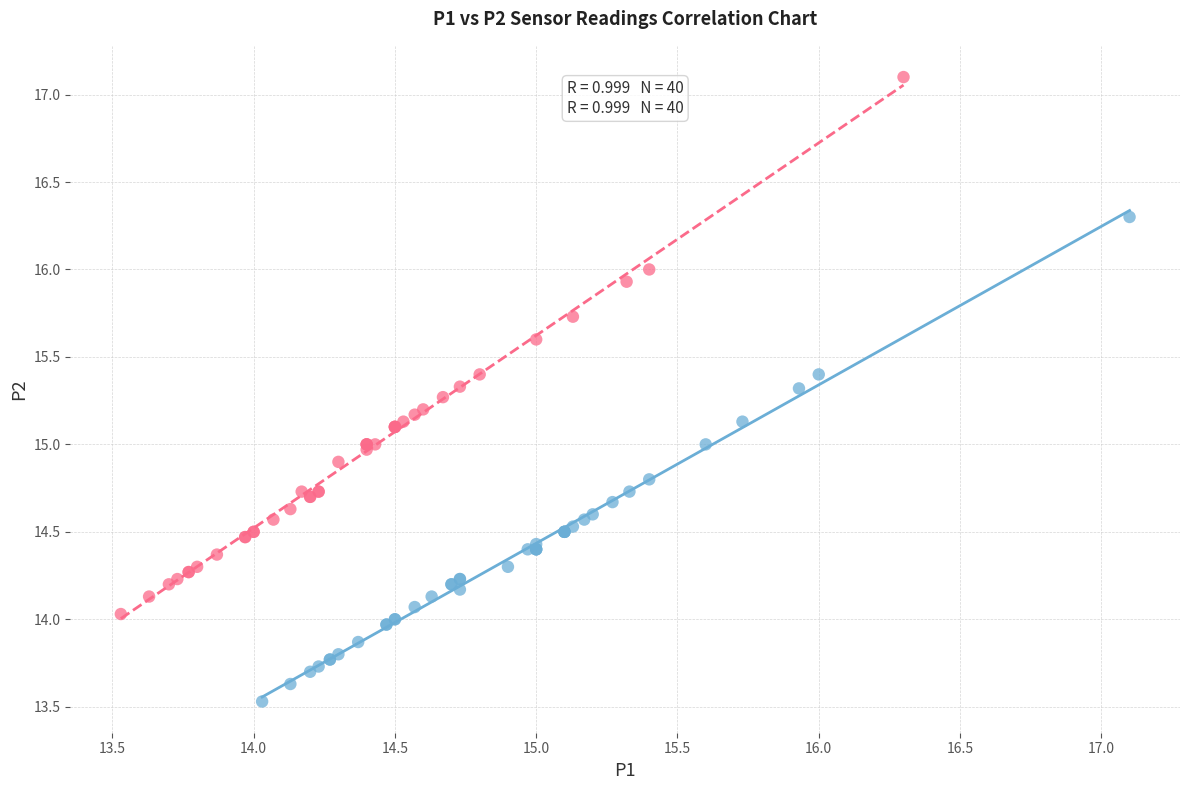

Which series contains the lowest Y value?

P1